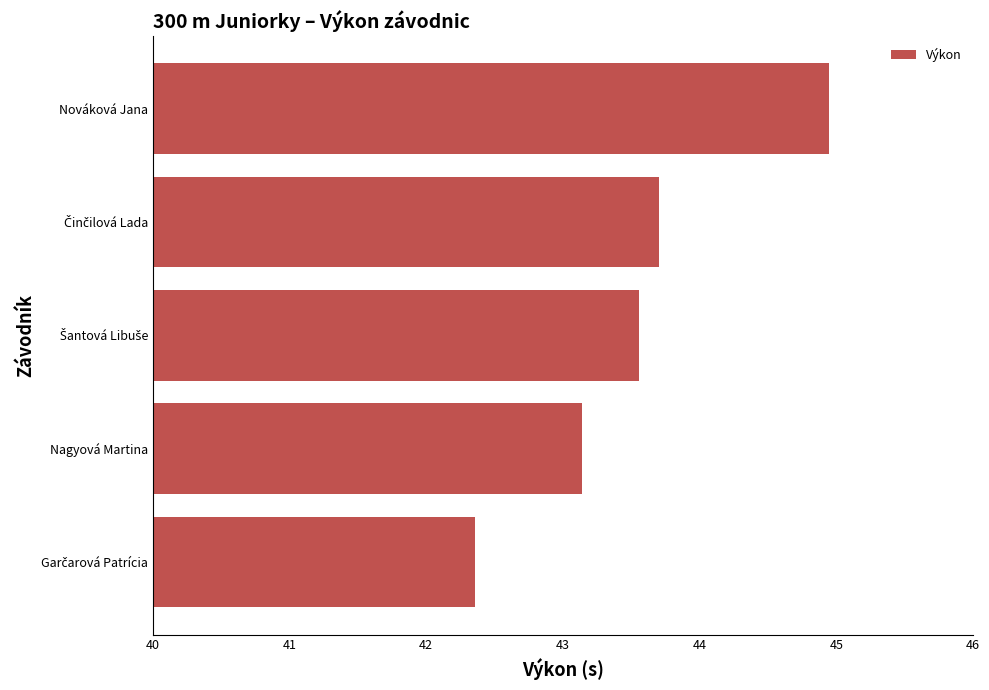

The chart shows a value of 43.1 at Nagyová Martina. True or false?

True